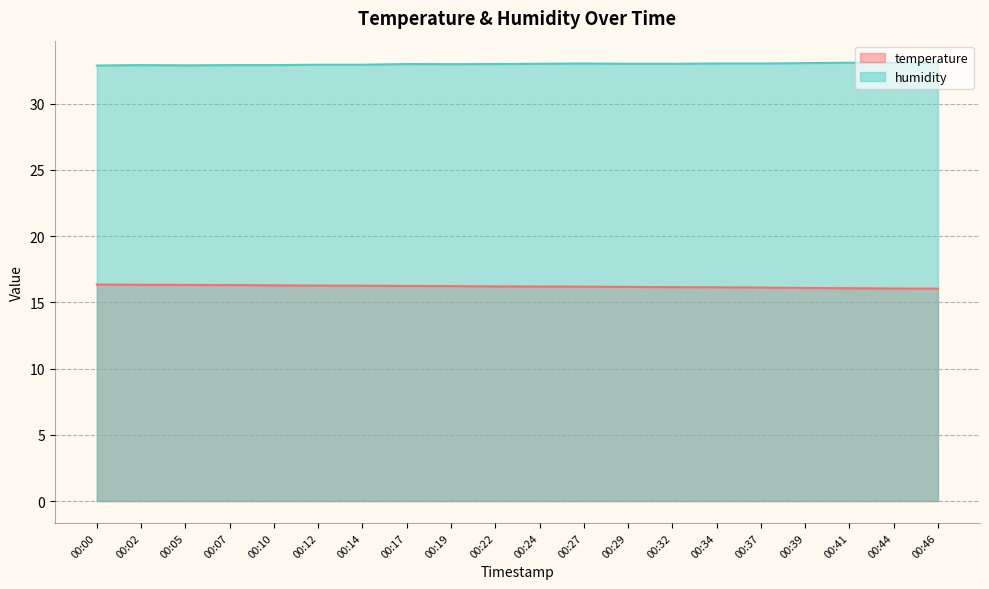

How many lines are shown in the chart?

2